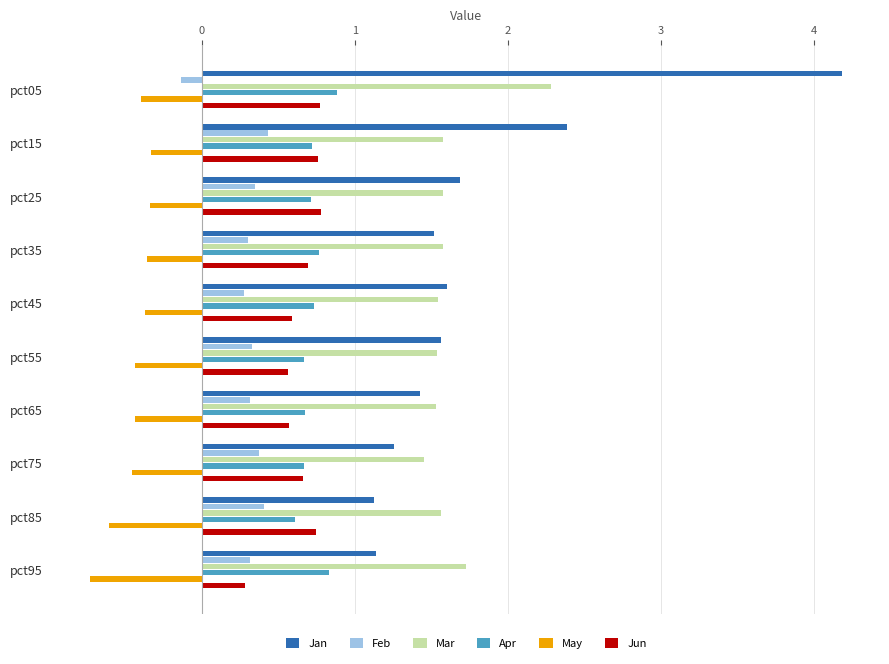

Is the value of Feb at pct25 greater than the value of Jan at pct15?

No